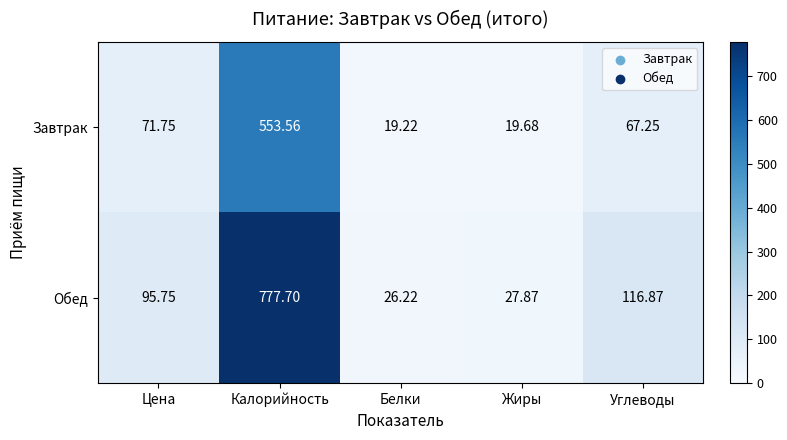

Which series has the largest range (max minus min)?

Обед